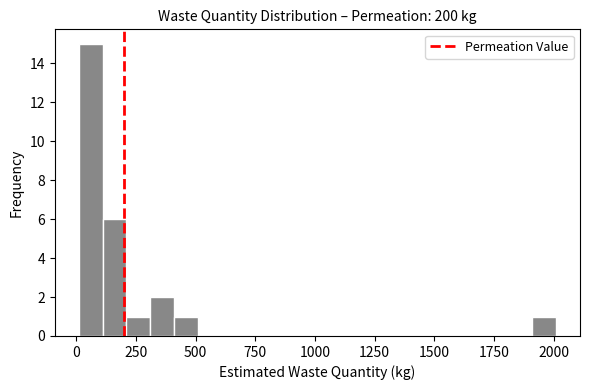

Read against the x-axis, roughly where is the centre of the tallest bar?

50